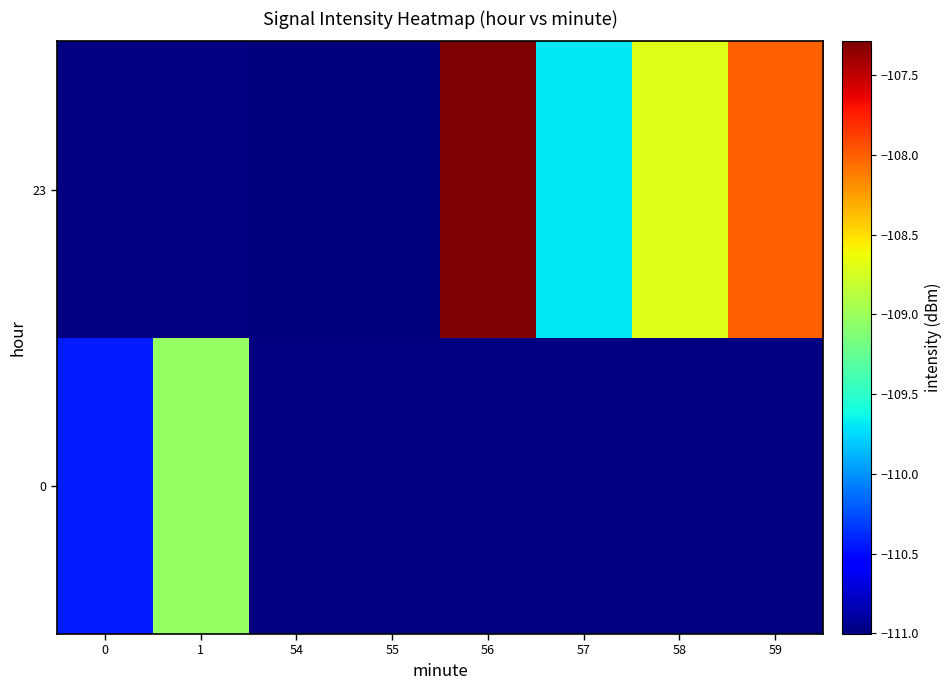

What is the greatest value displayed?

-107.3